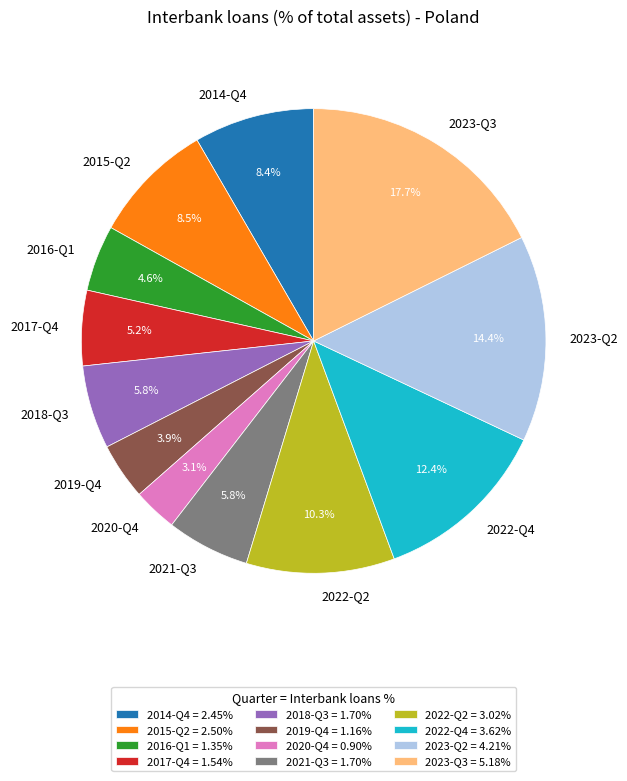

Count the number of slices in the pie.

12